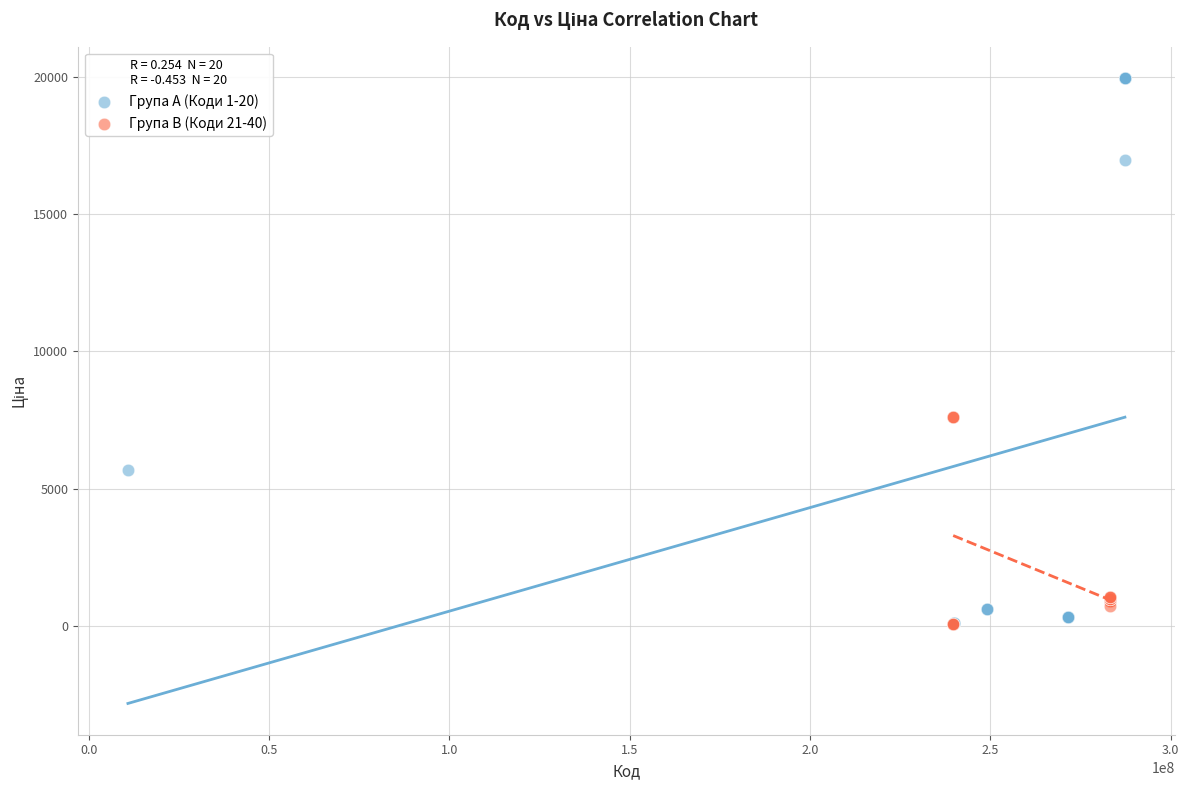

Which series reaches the maximum Y coordinate?

Група A (Коди 1-20)